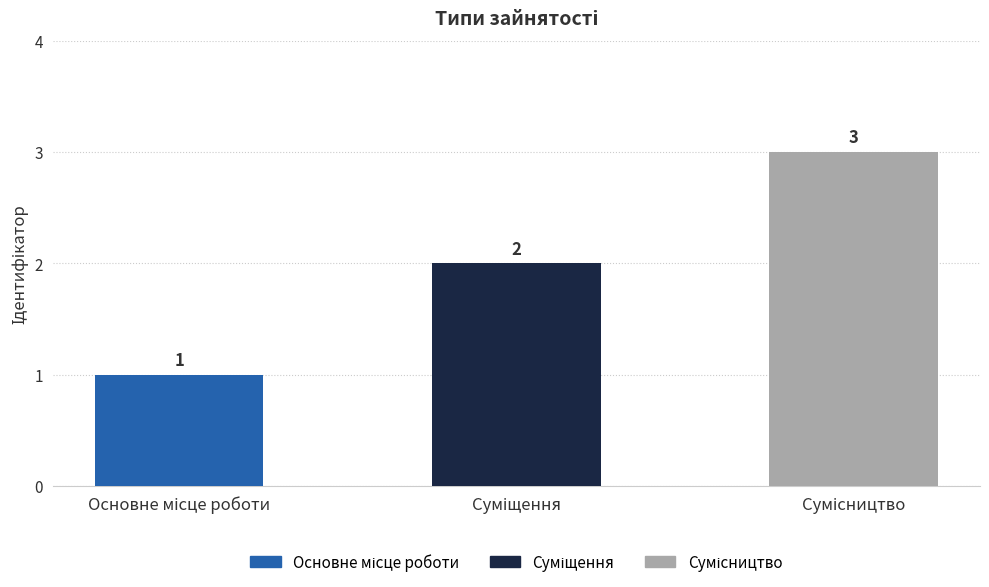

Are the bars grouped side by side (vs. stacked)?

No